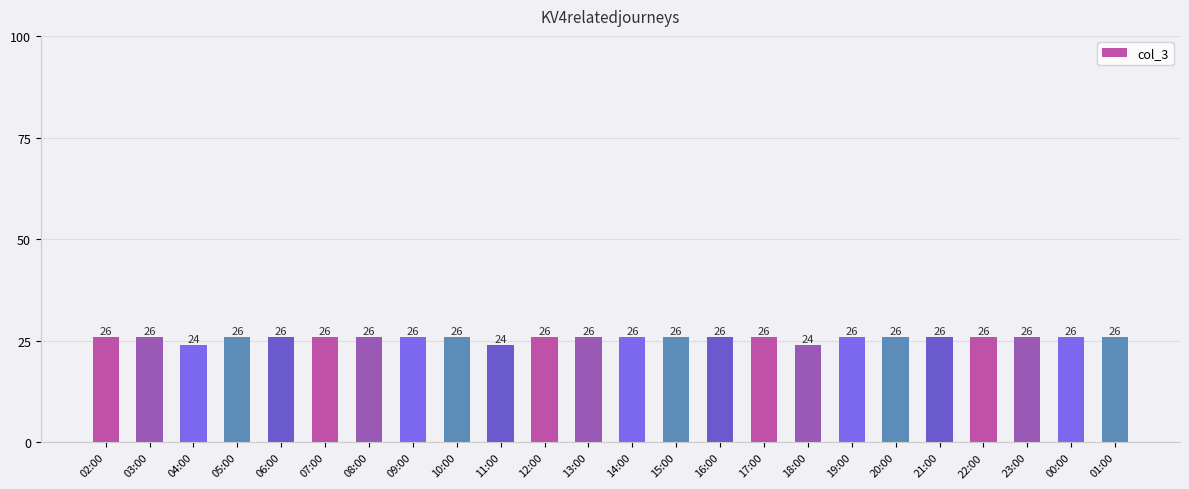

What is the maximum value shown in the chart?

26